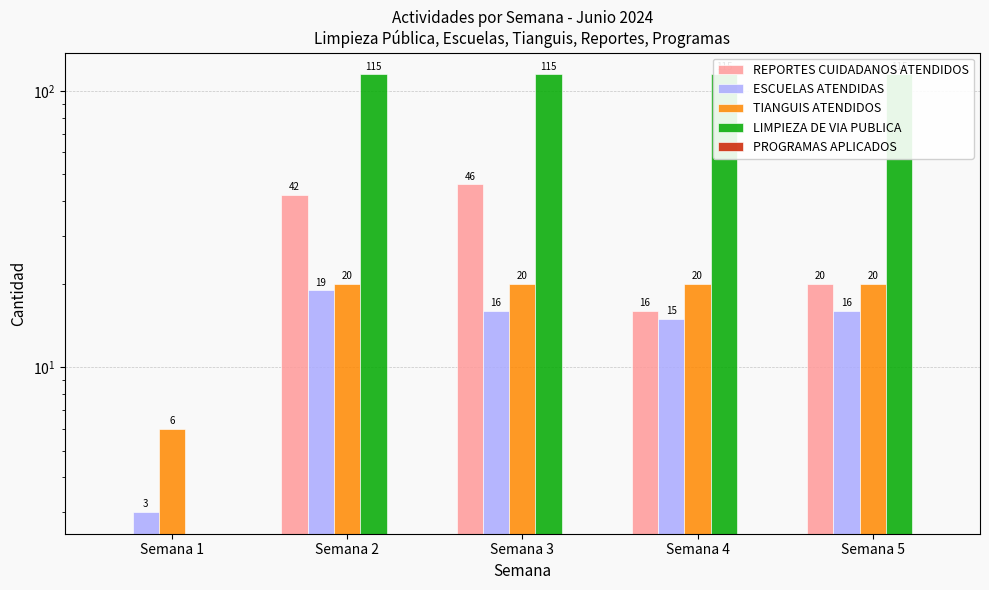

Does the chart contain stacked bars?

No